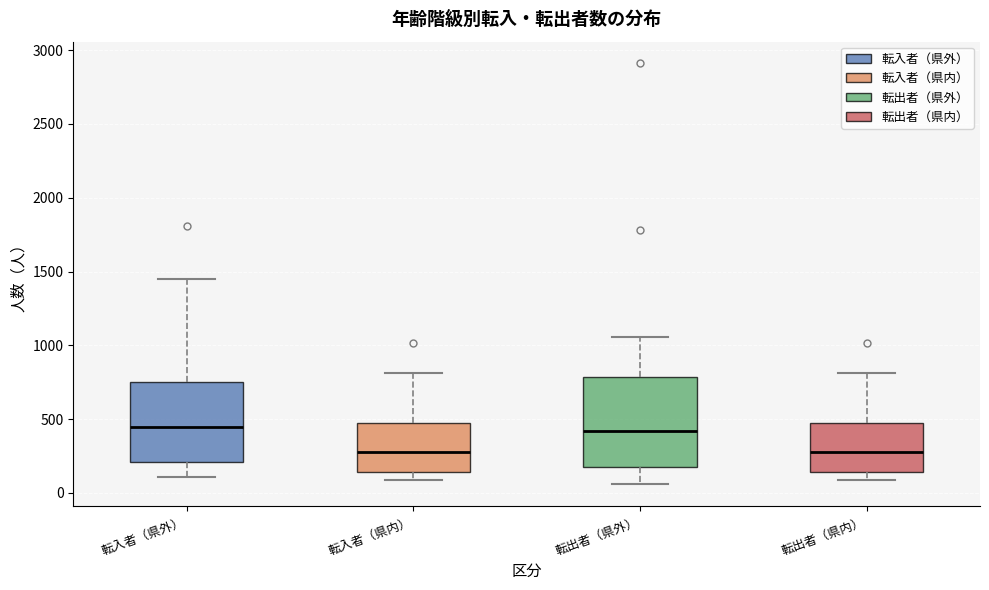

Reading left to right, read every box against the y-axis: the position of its median line, the range the box covers, and the ends of its whiskers. The values are not printed on the chart, so give them approximately, as read against the axis.

転入者（県外）: median 450, box 200 to 750, whiskers 100 to 1450
転入者（県内）: median 250, box 150 to 450, whiskers 100 to 800
転出者（県外）: median 400, box 200 to 800, whiskers 50 to 1050
転出者（県内）: median 250, box 150 to 450, whiskers 100 to 800